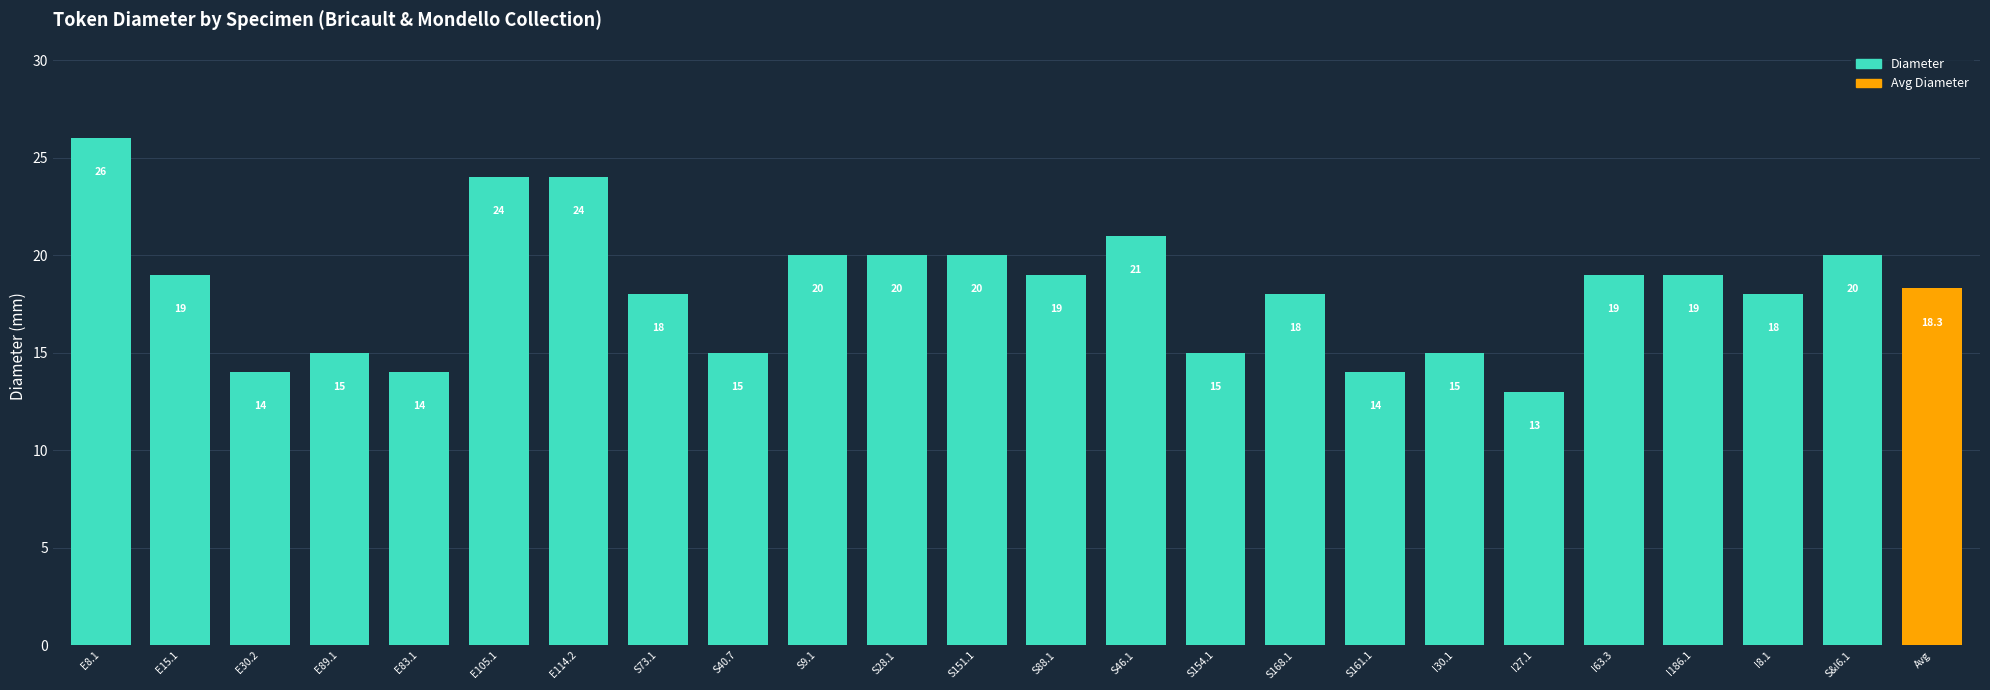

What is the ratio of the value at E105.1 to the value at S151.1?

1.2